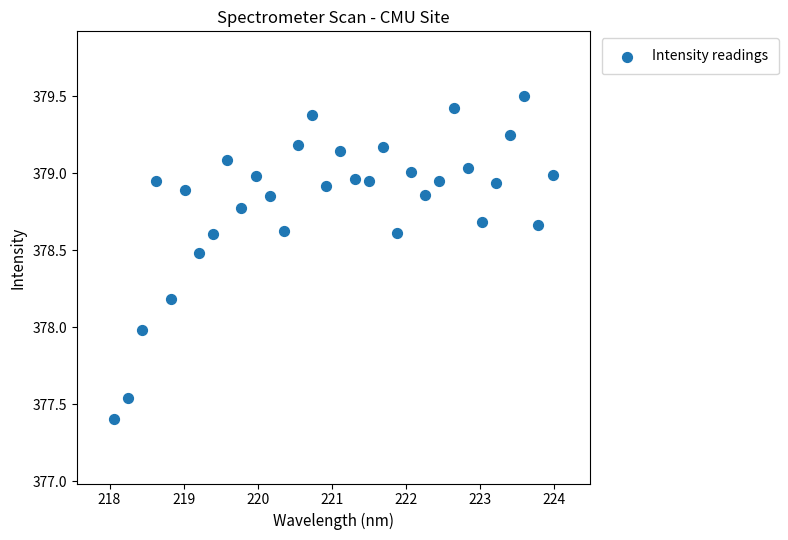

What is the range of X values (max minus min)?

5.9